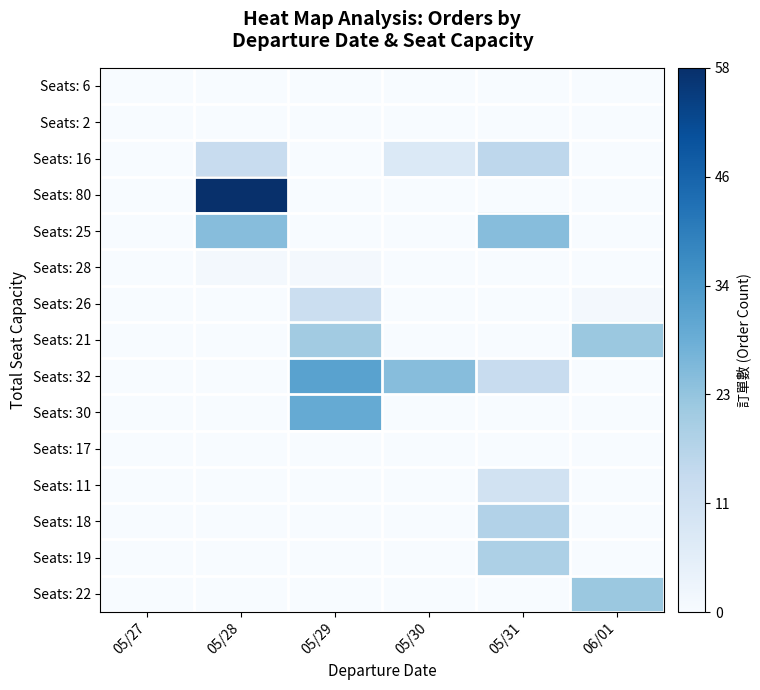

Reading left to right, transcribe all the data shown in this chart.

Seats: 6: 05/27=0	05/28=0	05/29=0	05/30=0	05/31=0	06/01=0
Seats: 2: 05/27=0	05/28=0	05/29=0	05/30=0	05/31=0	06/01=0
Seats: 16: 05/27=0	05/28=14	05/29=0	05/30=8	05/31=16	06/01=0
Seats: 80: 05/27=0	05/28=58	05/29=0	05/30=0	05/31=0	06/01=0
Seats: 25: 05/27=0	05/28=25	05/29=0	05/30=0	05/31=25	06/01=0
Seats: 28: 05/27=0	05/28=1	05/29=1	05/30=0	05/31=0	06/01=0
Seats: 26: 05/27=0	05/28=0	05/29=13	05/30=0	05/31=0	06/01=1
Seats: 21: 05/27=0	05/28=0	05/29=21	05/30=0	05/31=0	06/01=22
Seats: 32: 05/27=0	05/28=0	05/29=32	05/30=25	05/31=14	06/01=0
Seats: 30: 05/27=0	05/28=0	05/29=30	05/30=0	05/31=0	06/01=0
Seats: 17: 05/27=0	05/28=0	05/29=0	05/30=0	05/31=0	06/01=0
Seats: 11: 05/27=0	05/28=0	05/29=0	05/30=0	05/31=11	06/01=0
Seats: 18: 05/27=0	05/28=0	05/29=0	05/30=0	05/31=18	06/01=0
Seats: 19: 05/27=0	05/28=0	05/29=0	05/30=0	05/31=19	06/01=0
Seats: 22: 05/27=0	05/28=0	05/29=0	05/30=0	05/31=0	06/01=22